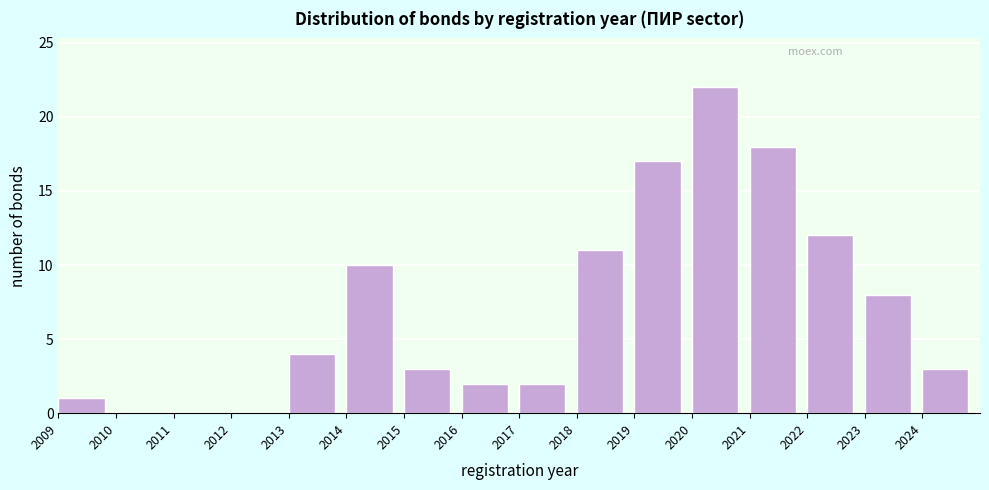

Reading left to right, transcribe this chart: for each bar, give the range it covers on the x-axis and its height. The values are not printed on the chart, so give them approximately, as read against the axis.

2009 to 2010: 1
2010 to 2011: 0
2011 to 2012: 0
2012 to 2013: 0
2013 to 2014: 4
2014 to 2015: 10
2015 to 2016: 3
2016 to 2017: 2
2017 to 2018: 2
2018 to 2019: 11
2019 to 2020: 17
2020 to 2021: 22
2021 to 2022: 18
2022 to 2023: 12
2023 to 2024: 8
2024 to 2025: 3